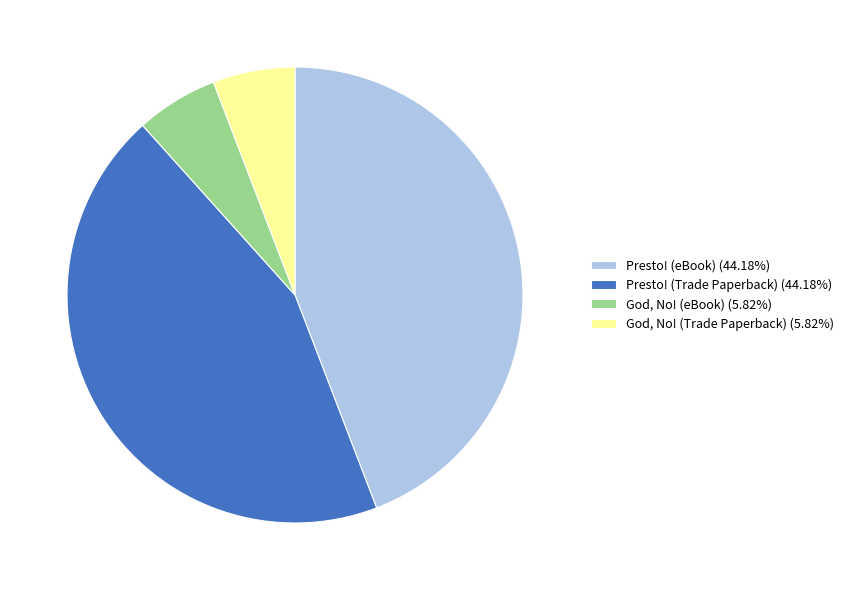

Count the number of slices in the pie.

4